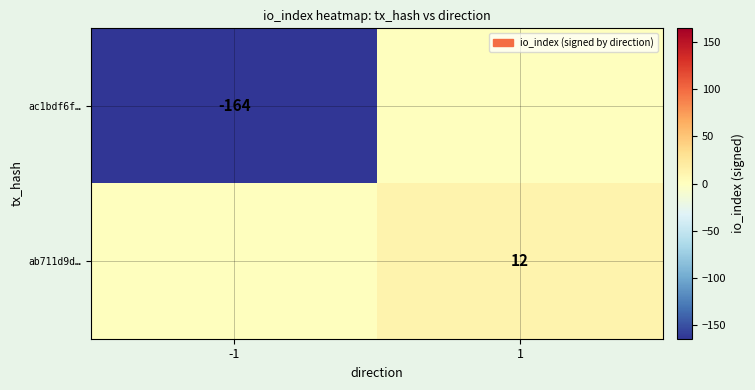

At which category does the chart reach its minimum across all series?

-1